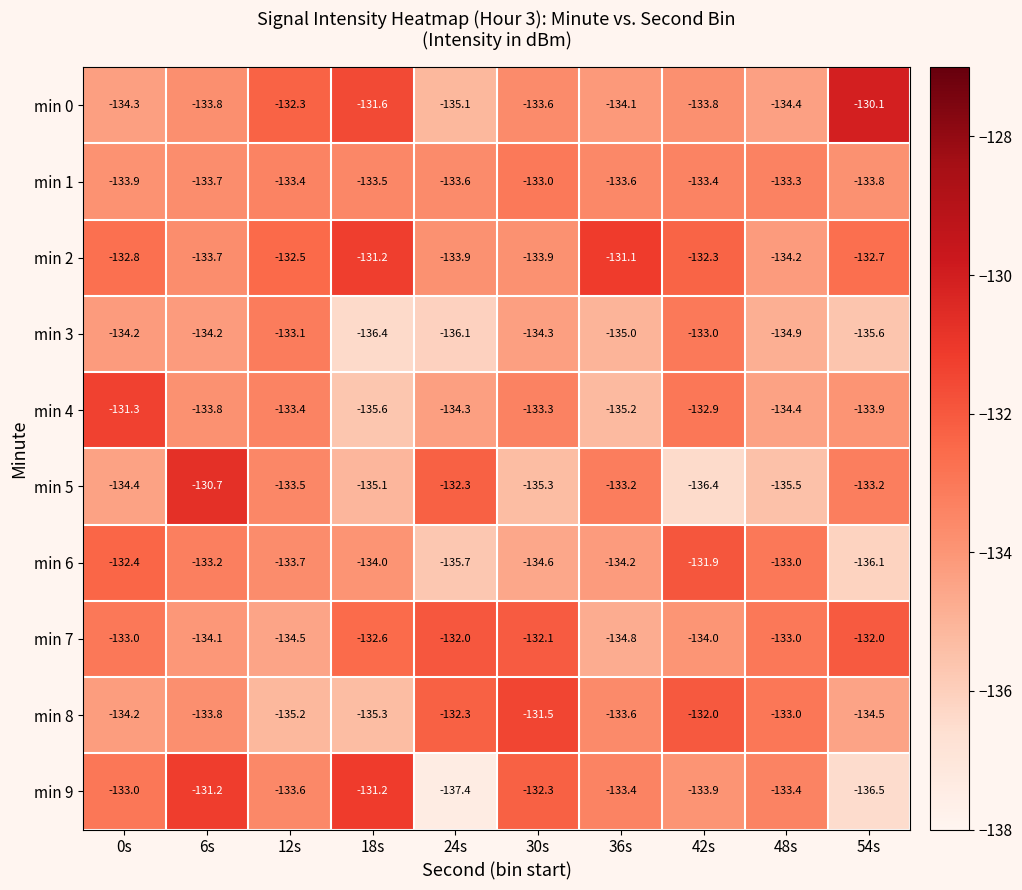

At which label does min 8 first exceed -133?

24s